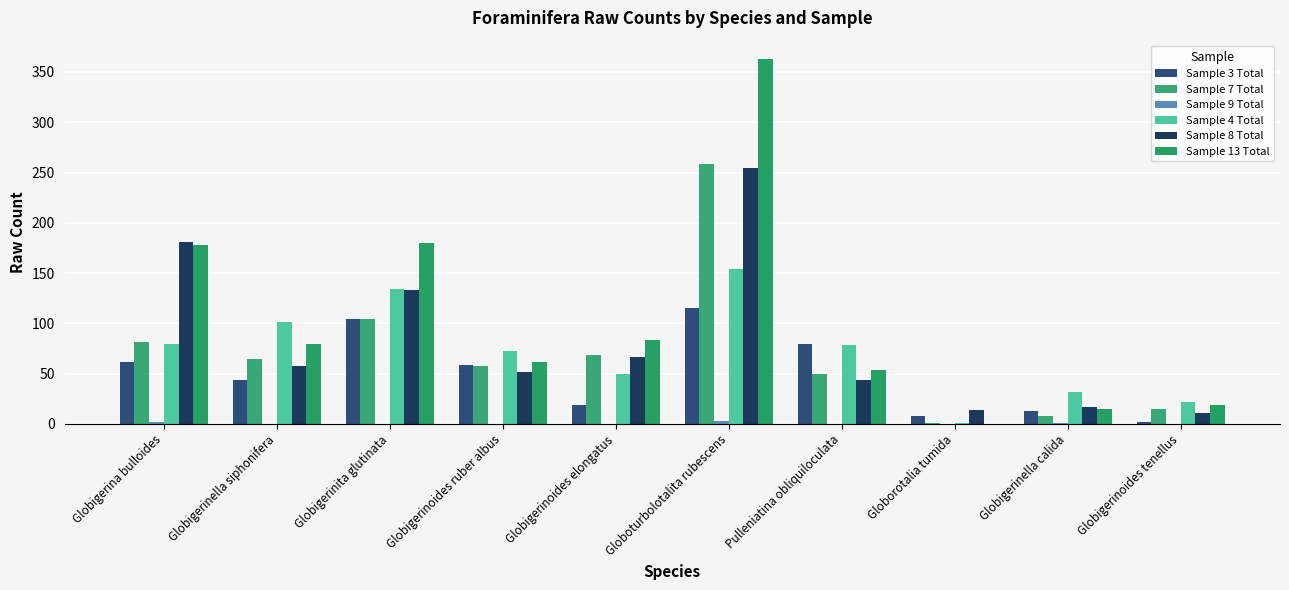

How many groups of bars are there?

10